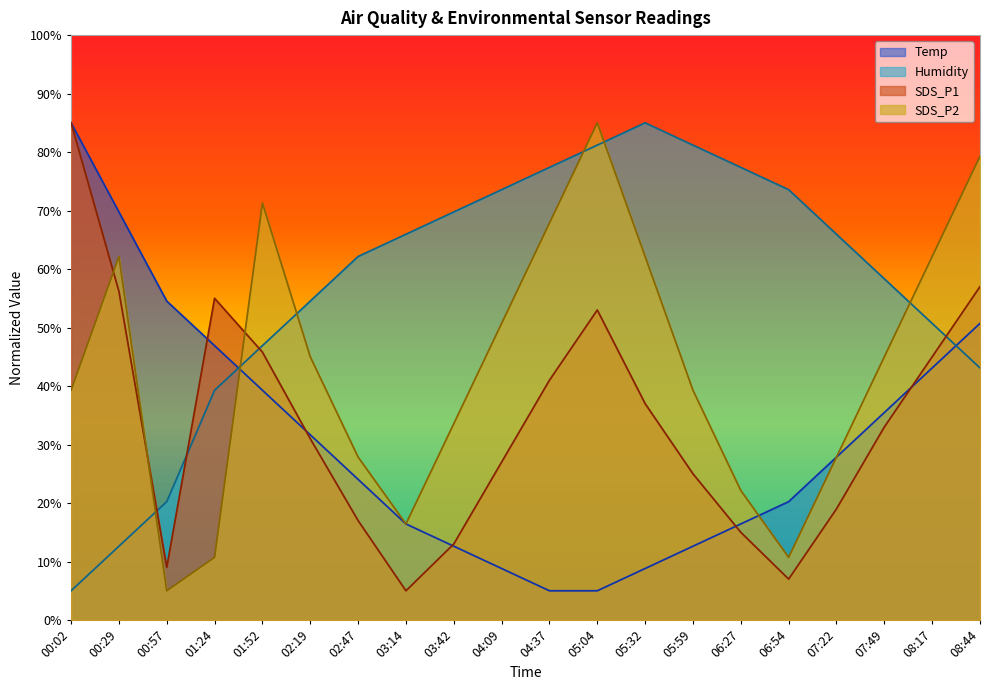

What position from the right is 02:19?

15